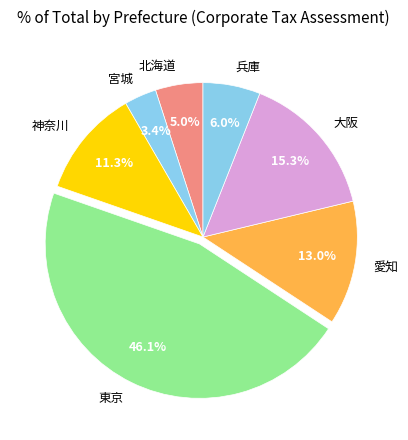

Which slice is the largest?

東京